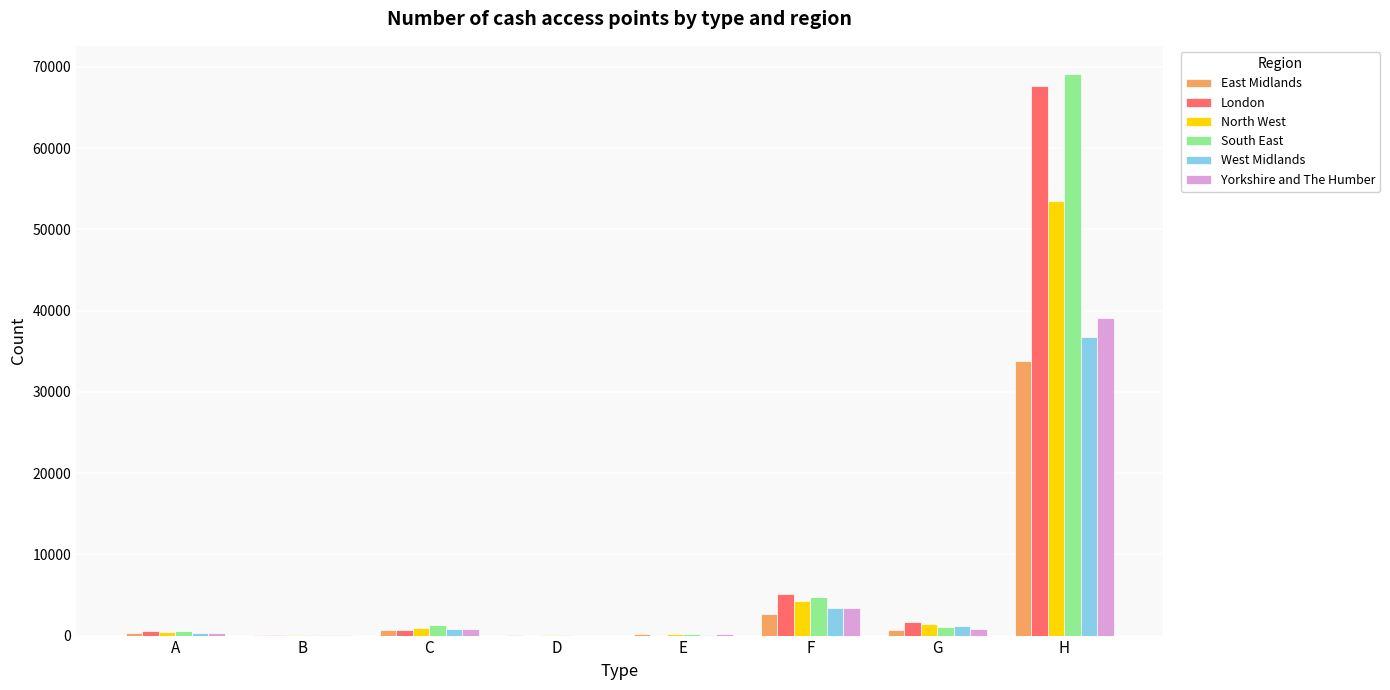

True or false: North West has a value of 71818 at H.

False